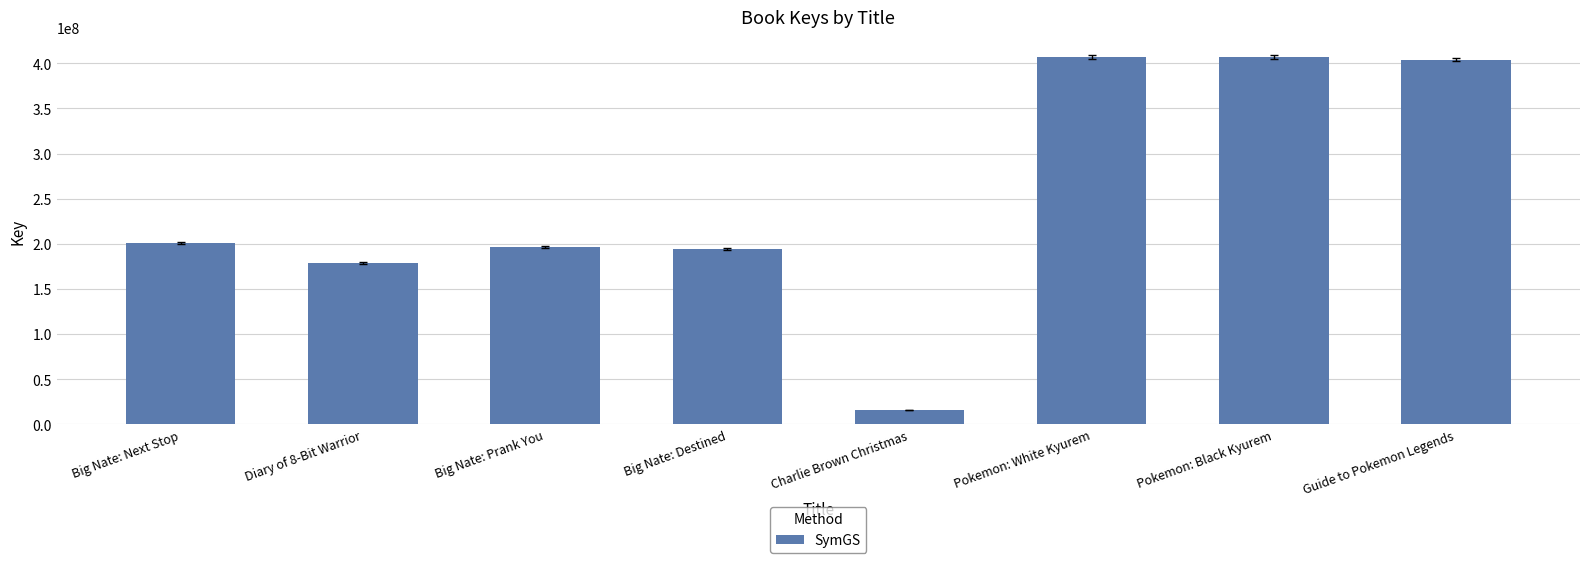

What is the ratio of the value at Big Nate: Next Stop to the value at Guide to Pokemon Legends?

0.5